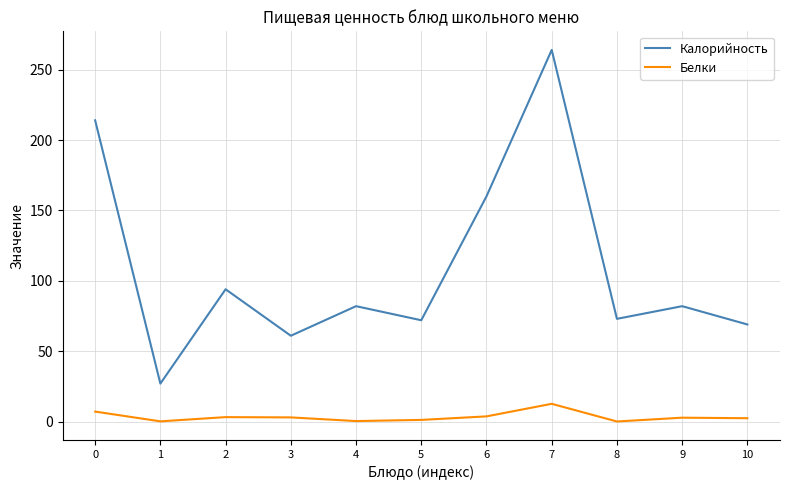

Which series changed the most between 2 and 4?

Калорийность